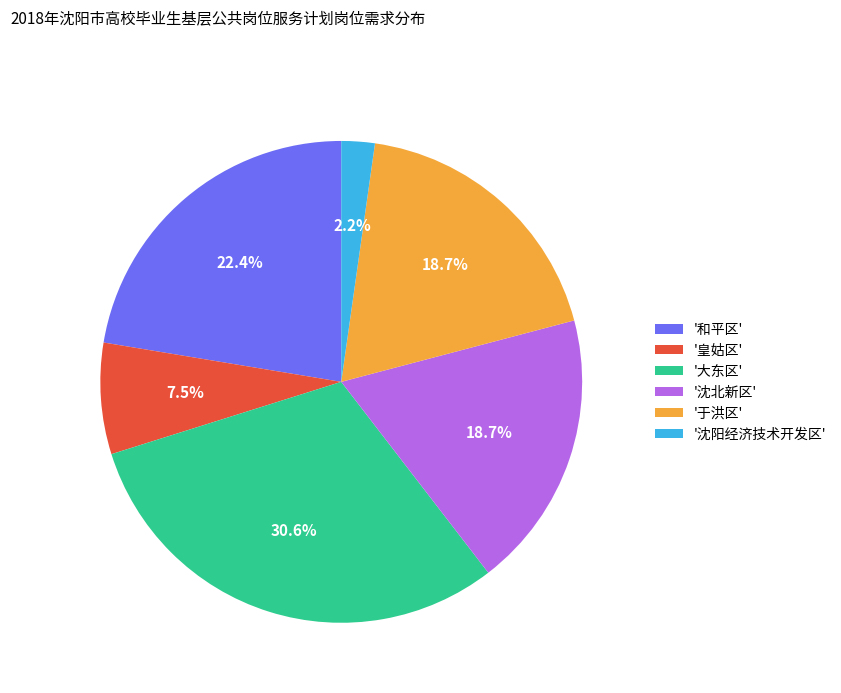

Count the number of slices in the pie.

6